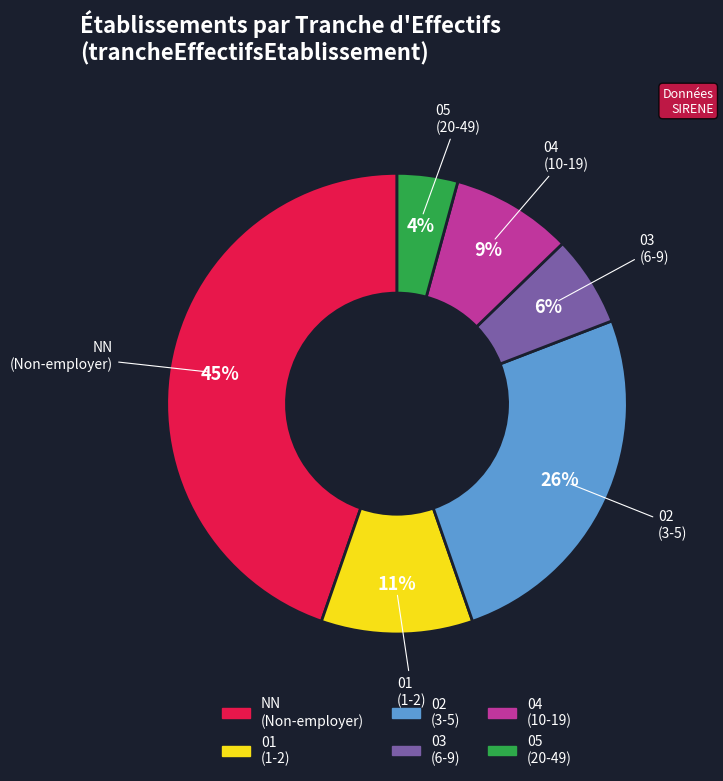

To the nearest percent, what portion does 01 represent?

11%